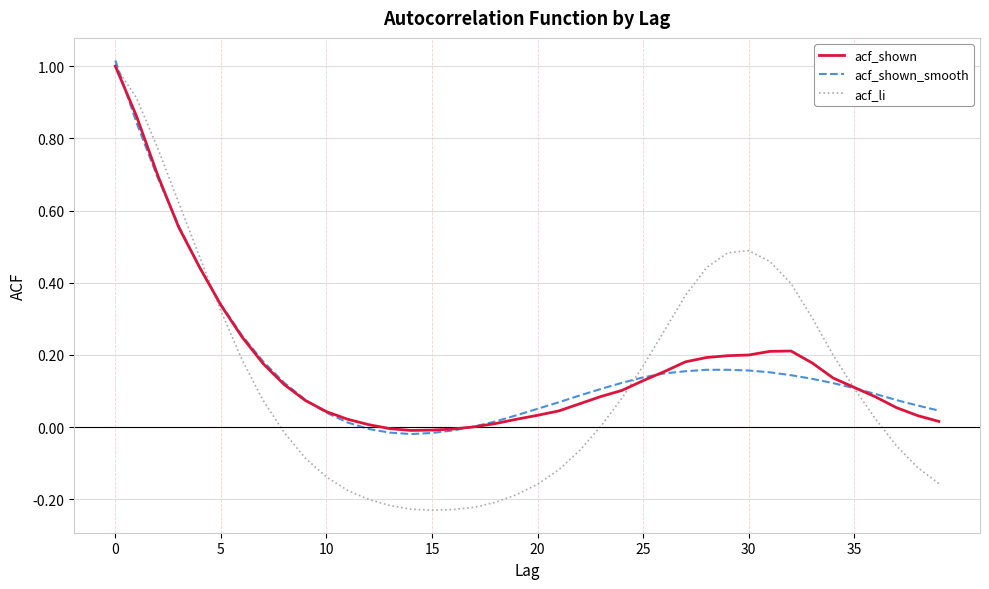

Does the chart have visible grid lines?

Yes